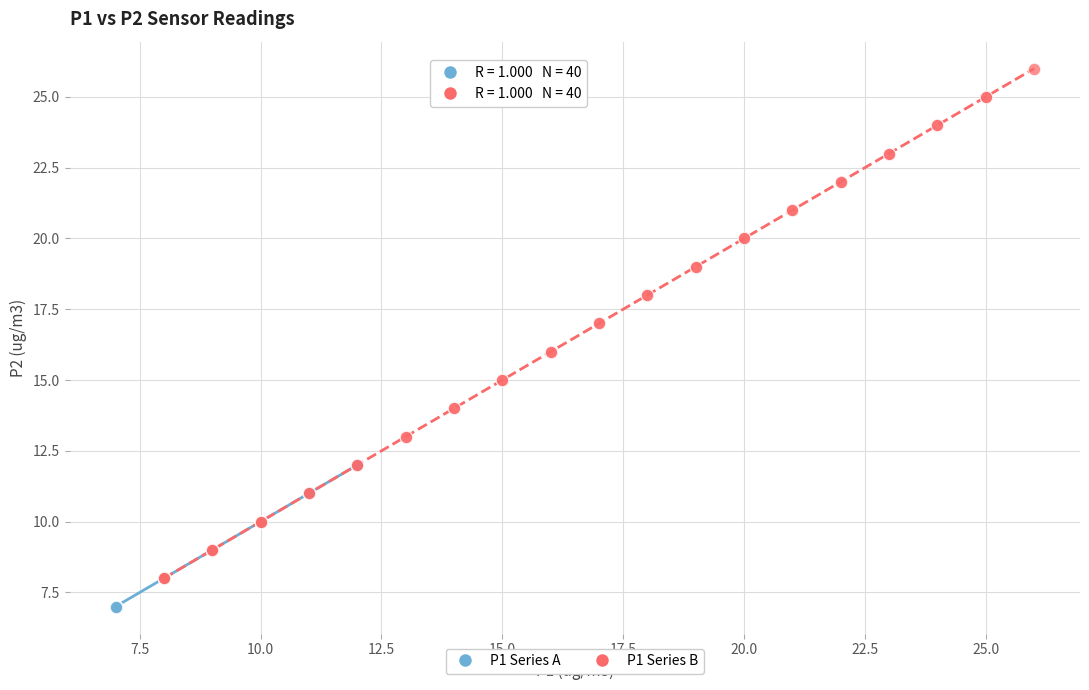

Which series contains the highest Y value?

P1 Series B